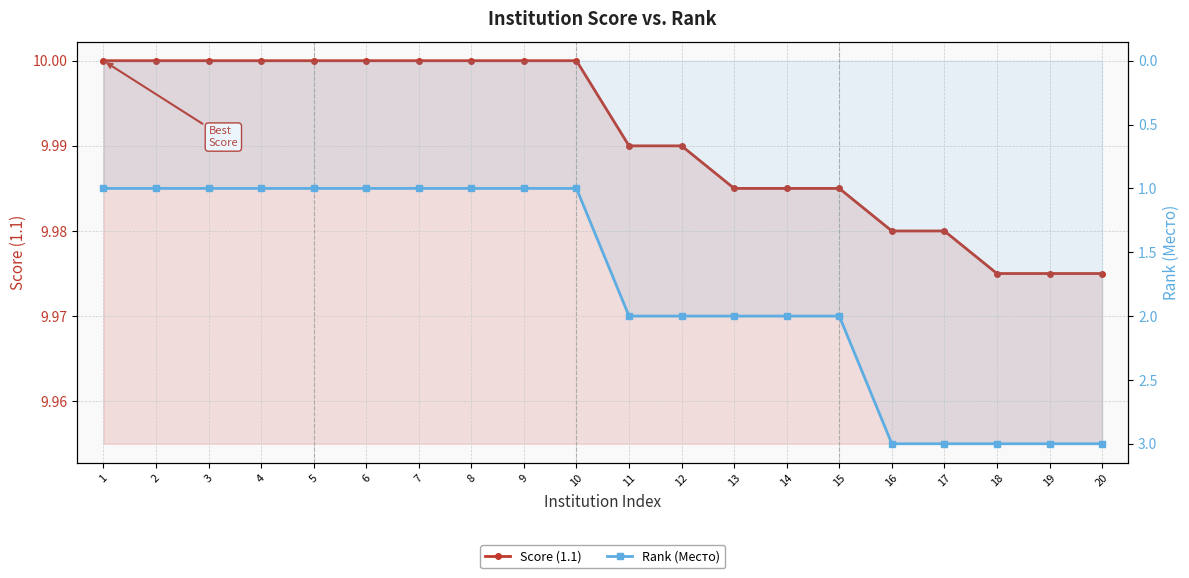

Reading right to left, extract all data points from this chart.

Score (1.1): 20=10.0	19=10.0	18=10.0	17=10.0	16=10.0	15=10.0	14=10.0	13=10.0	12=10.0	11=10.0	10=10.0	9=10.0	8=10.0	7=10.0	6=10.0	5=10.0	4=10.0	3=10.0	2=10.0	1=10.0
Rank (Место): 20=3.0	19=3.0	18=3.0	17=3.0	16=3.0	15=2.0	14=2.0	13=2.0	12=2.0	11=2.0	10=1.0	9=1.0	8=1.0	7=1.0	6=1.0	5=1.0	4=1.0	3=1.0	2=1.0	1=1.0